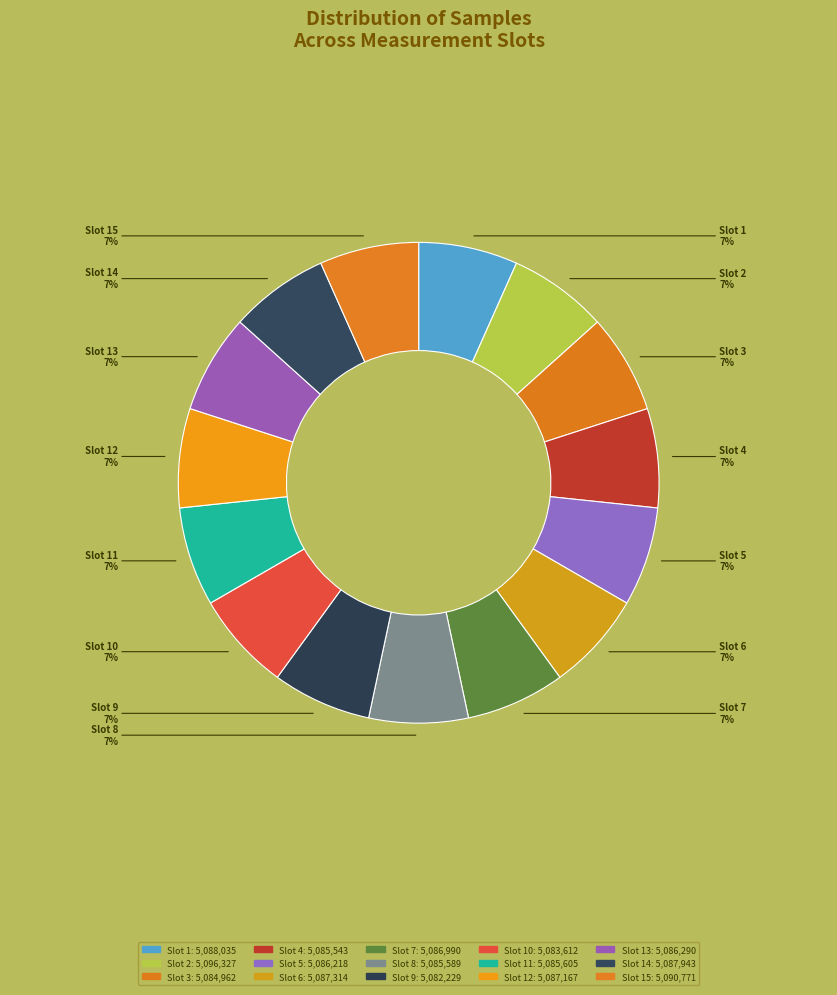

Count the number of slices in the pie.

15